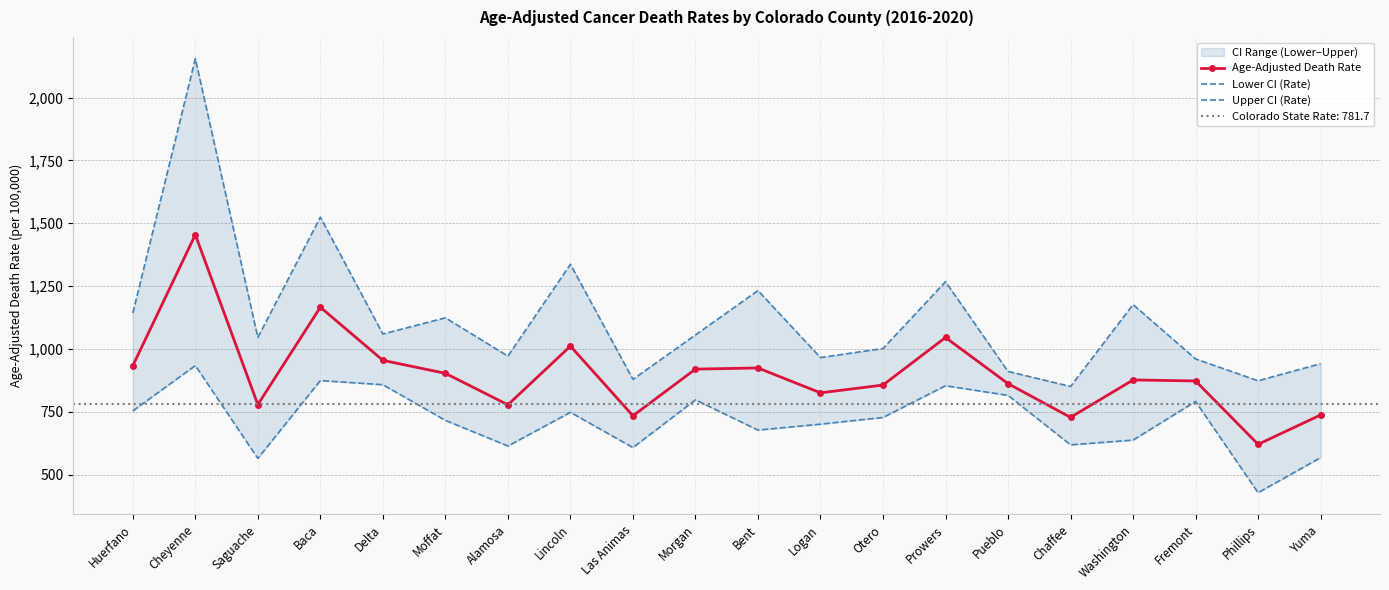

True or false: Lower CI (Rate) and Upper CI (Rate) cross at least once.

False